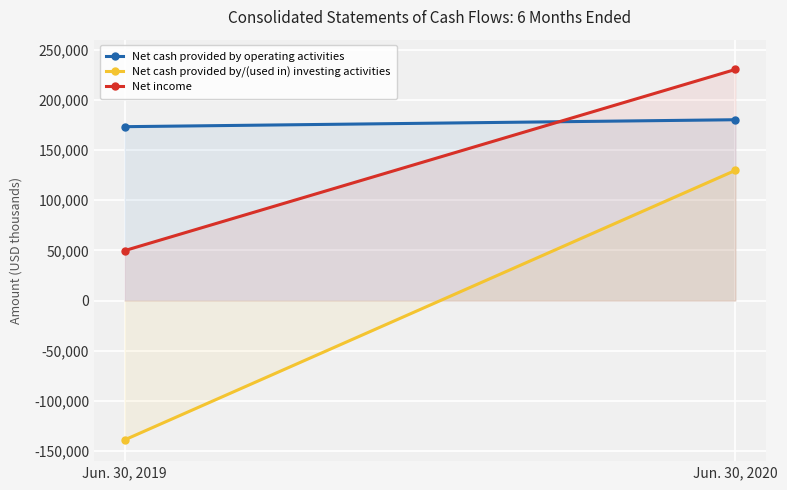

What is the difference between the maximum and minimum values in the Net income series?

180516